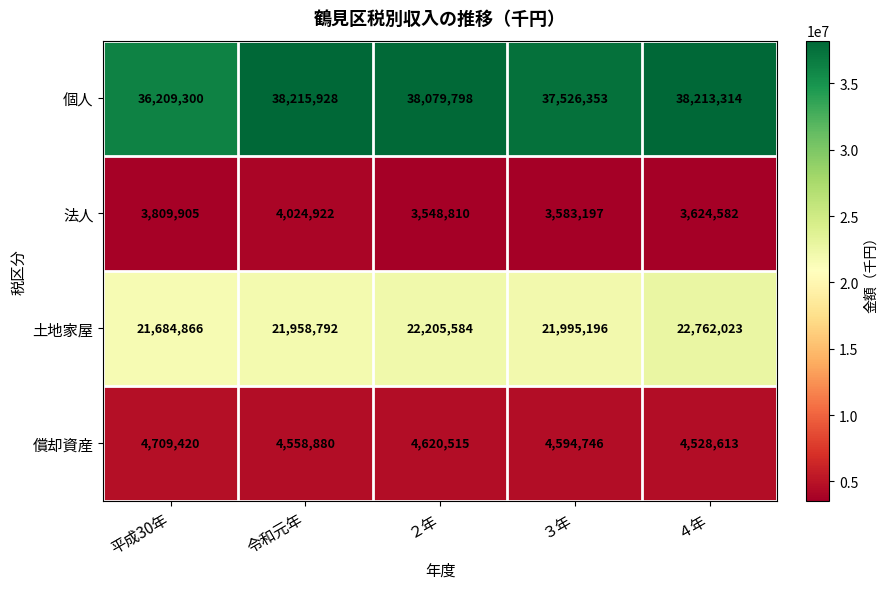

What is the average value of the 土地家屋 series?

22121292